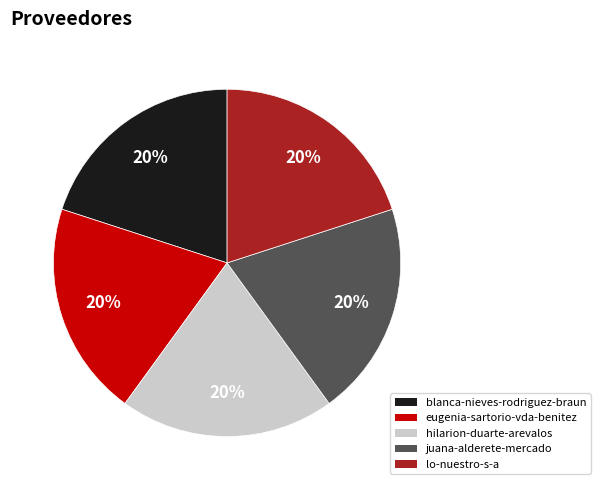

Is it true that lo-nuestro-s-a is 20% of the pie?

True